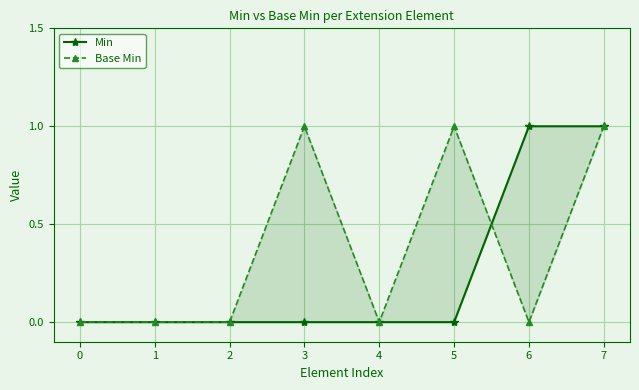

Reading right to left, what are all the values shown in this chart?

Min: 1	1	0	0	0	0	0	0
Base Min: 1	0	1	0	1	0	0	0